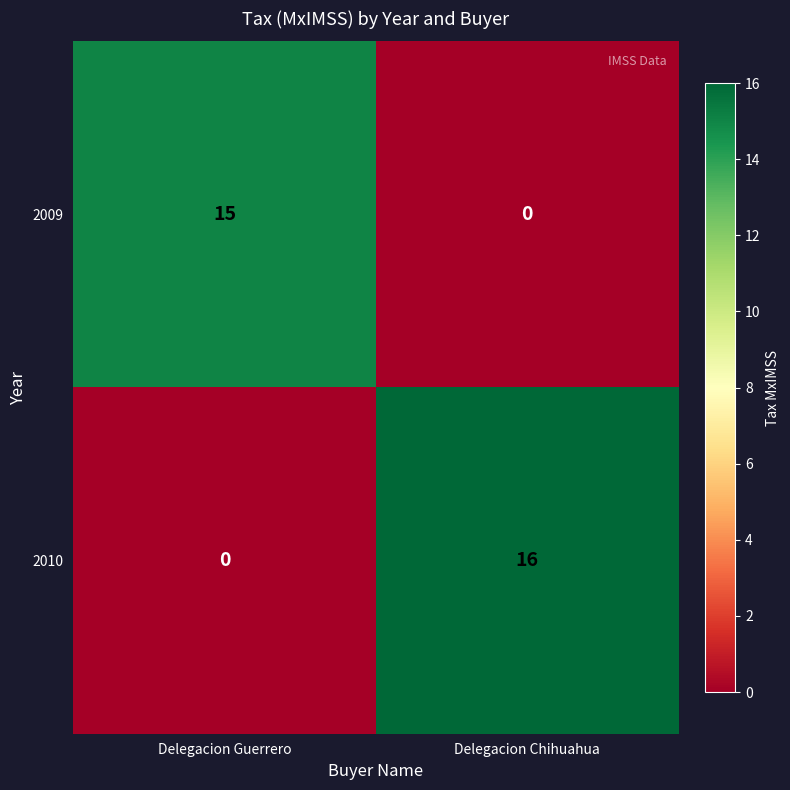

At which category is the sum across all series the highest?

Delegacion Chihuahua